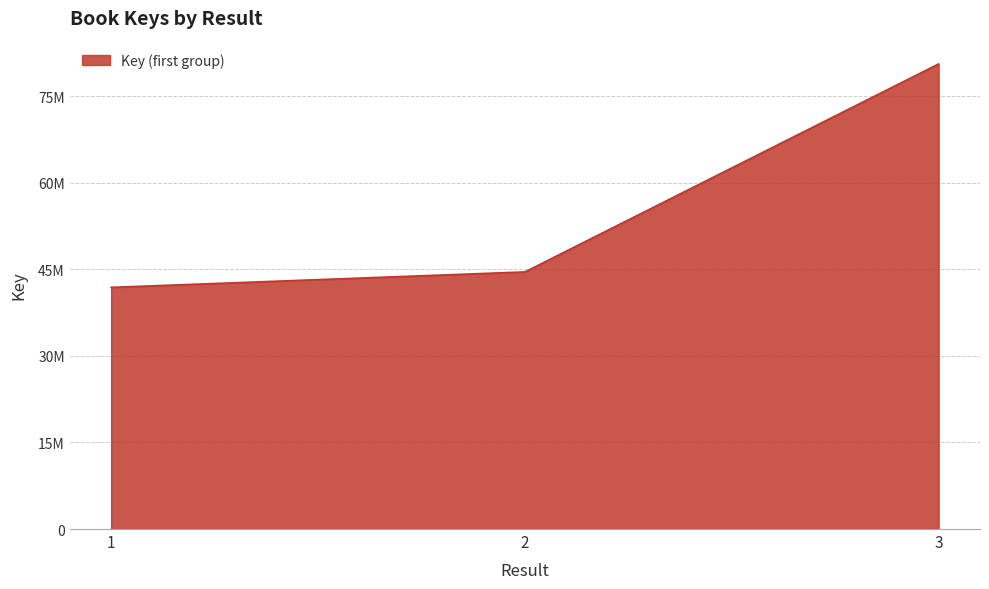

Between 2 and 3, which is larger?

3